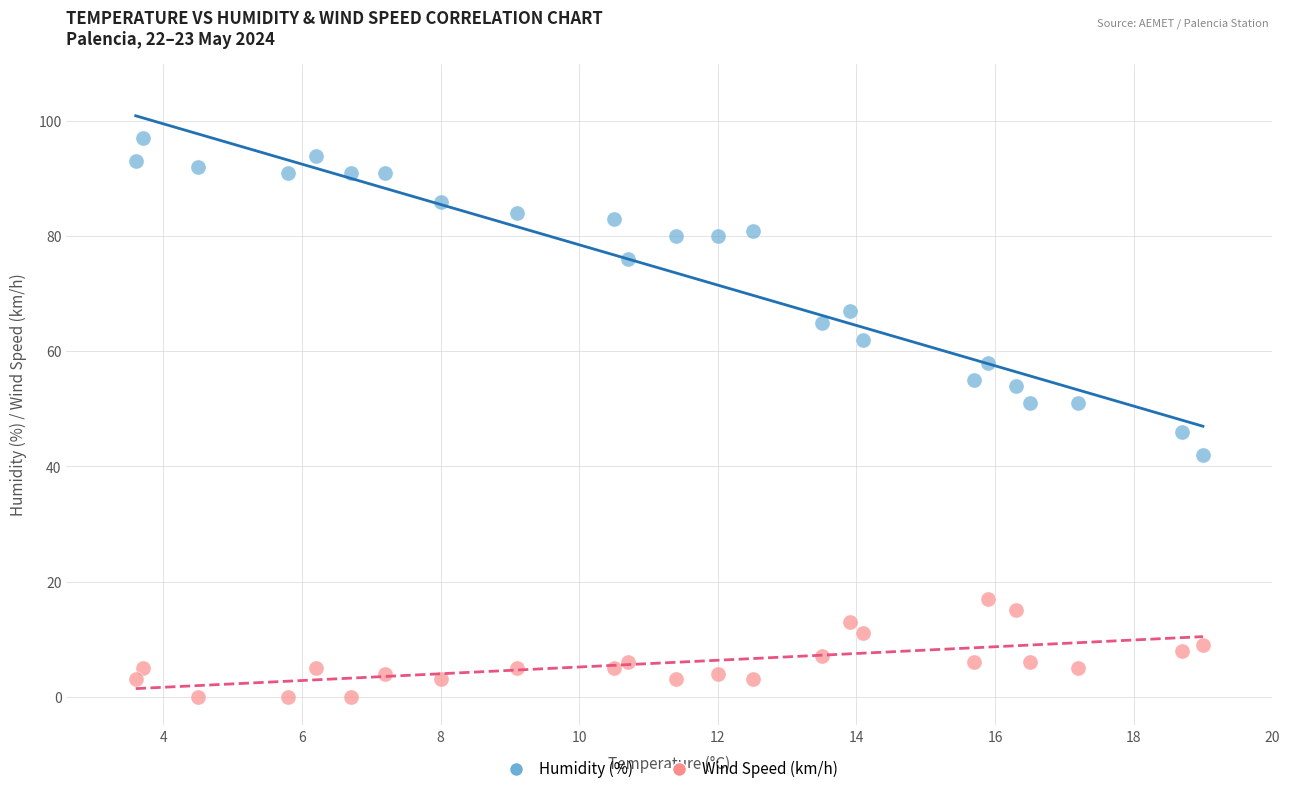

Which series reaches the maximum Y coordinate?

Humidity (%)